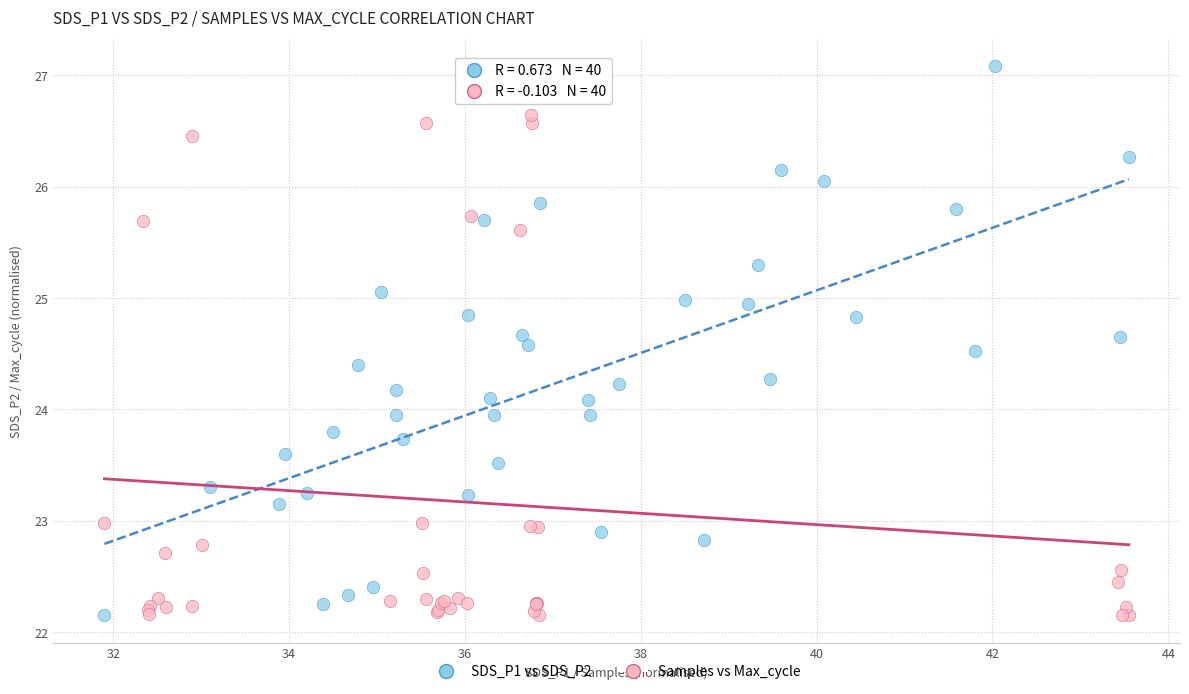

What are all the series names shown in the legend?

SDS_P1 vs SDS_P2, Samples vs Max_cycle